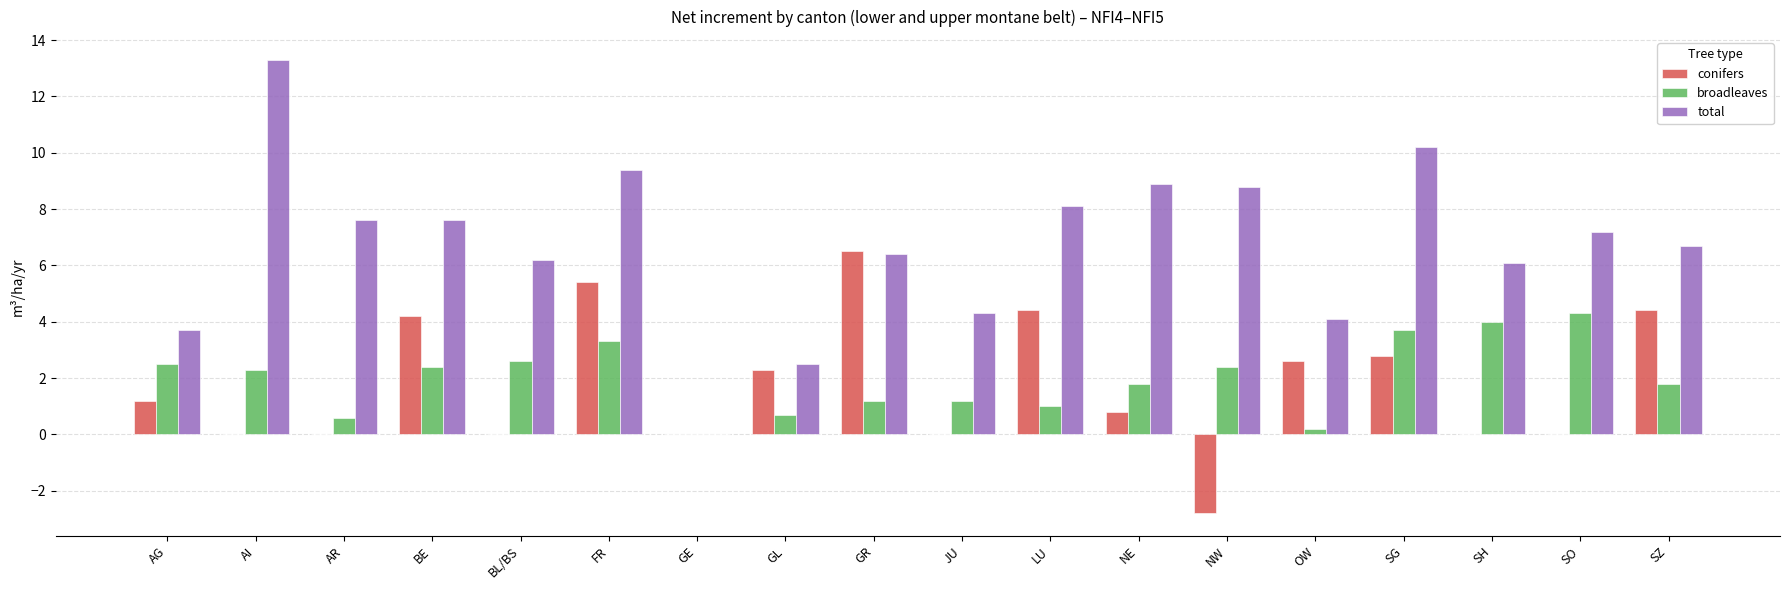

True or false: total has a value of 8.9 at AI.

False